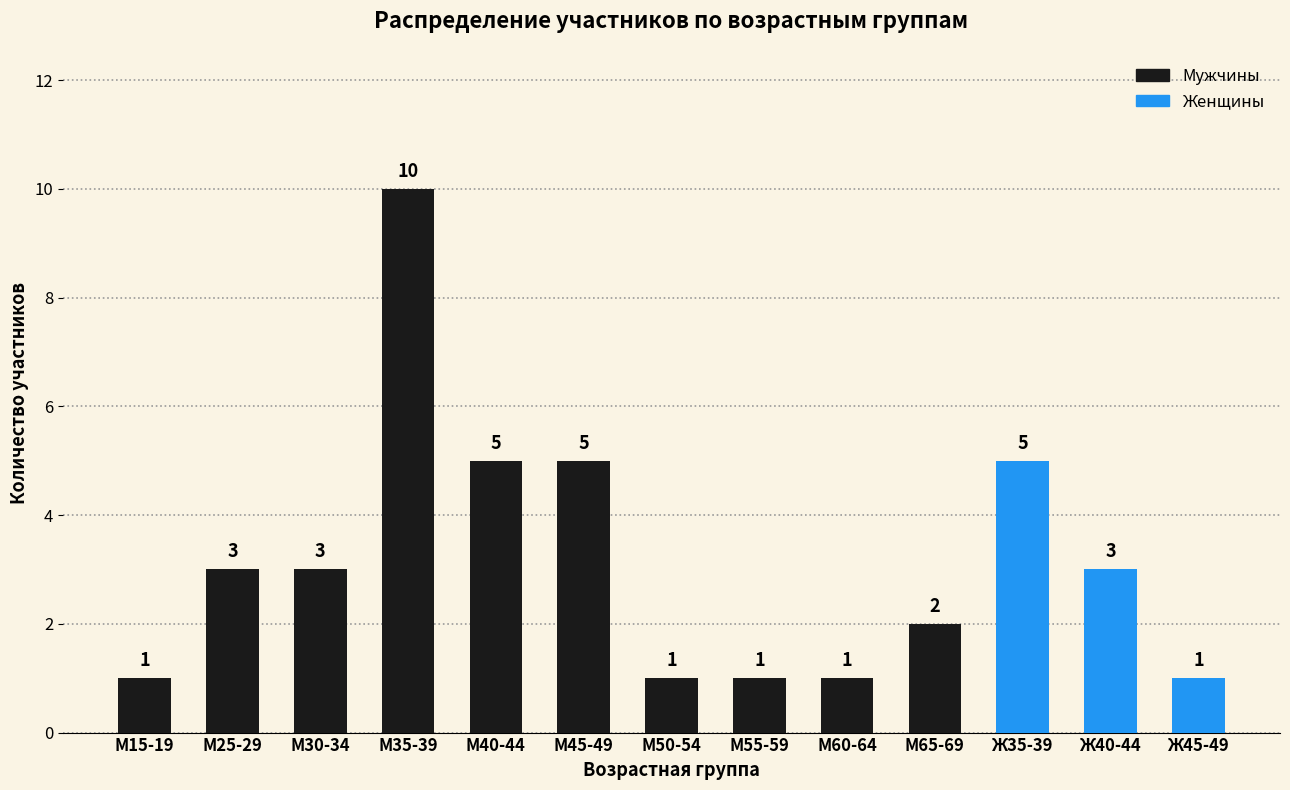

What is the greatest value displayed?

10